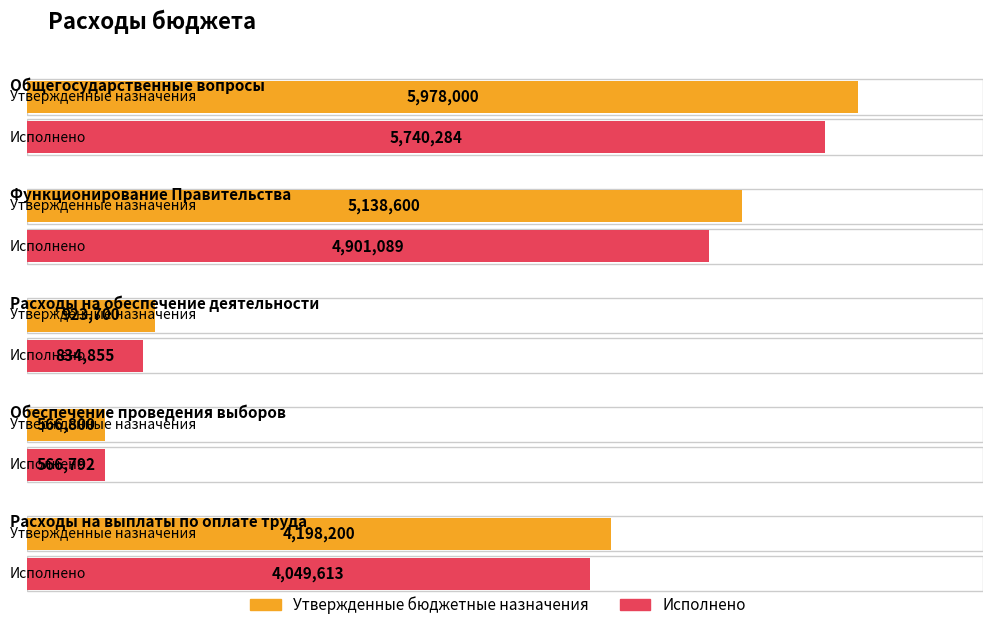

What position from the right is ОБЩЕГОСУДАРСТВЕННЫЕ ВОПРОСЫ?

5